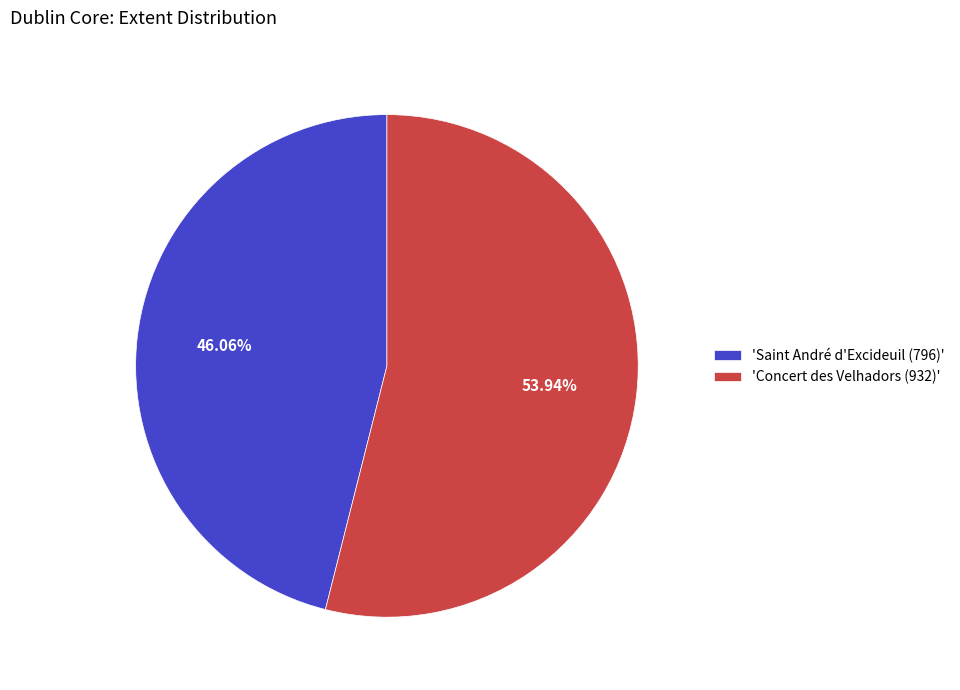

Rank the categories by value from lowest to highest.

'Saint André d'Excideuil (796)', 'Concert des Velhadors (932)'